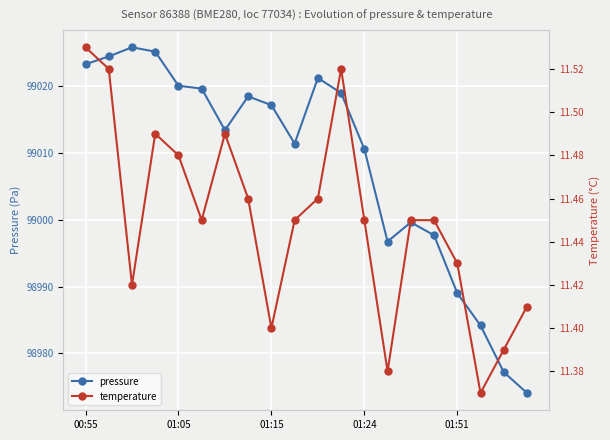

Count the temperature values in the range 11 to 12.

20